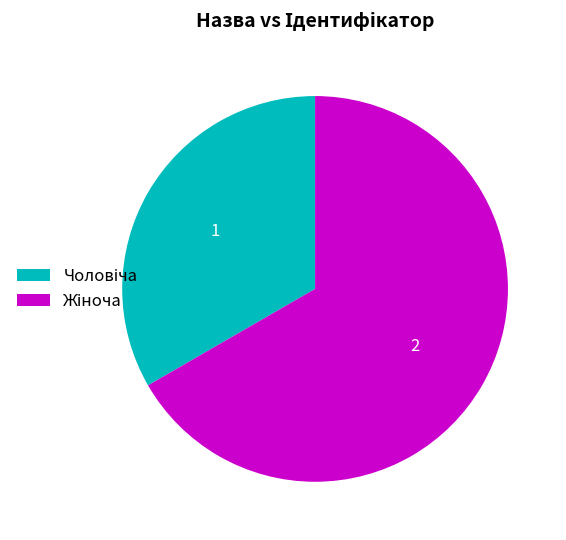

Count the number of slices in the pie.

2